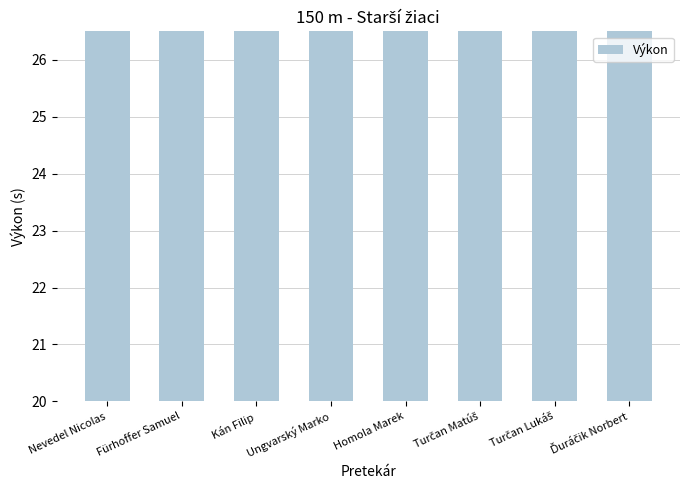

What is the average value?

23.4